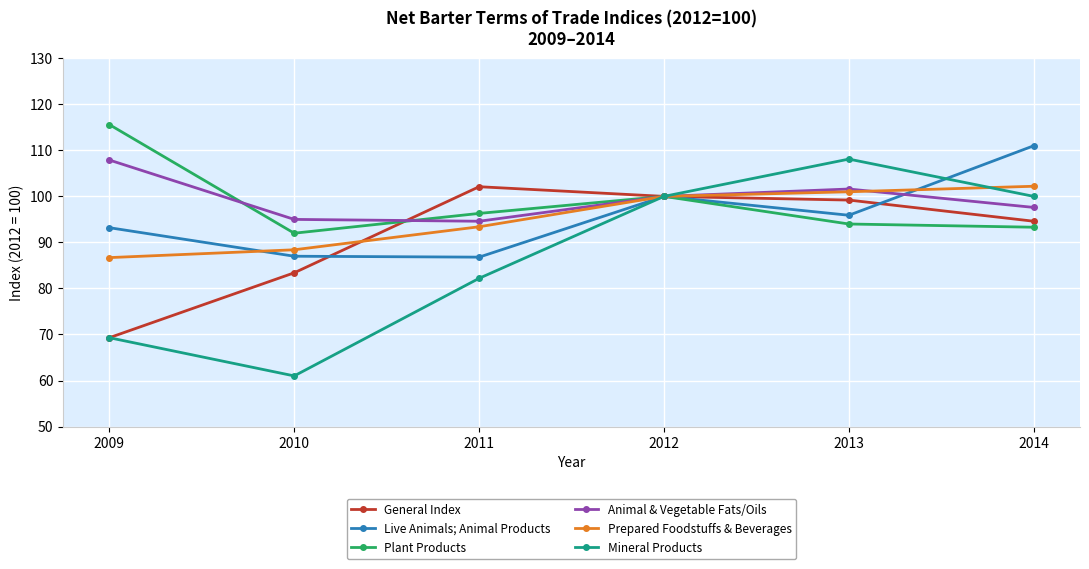

What is the approximate value of Plant Products at 2011?

96.3